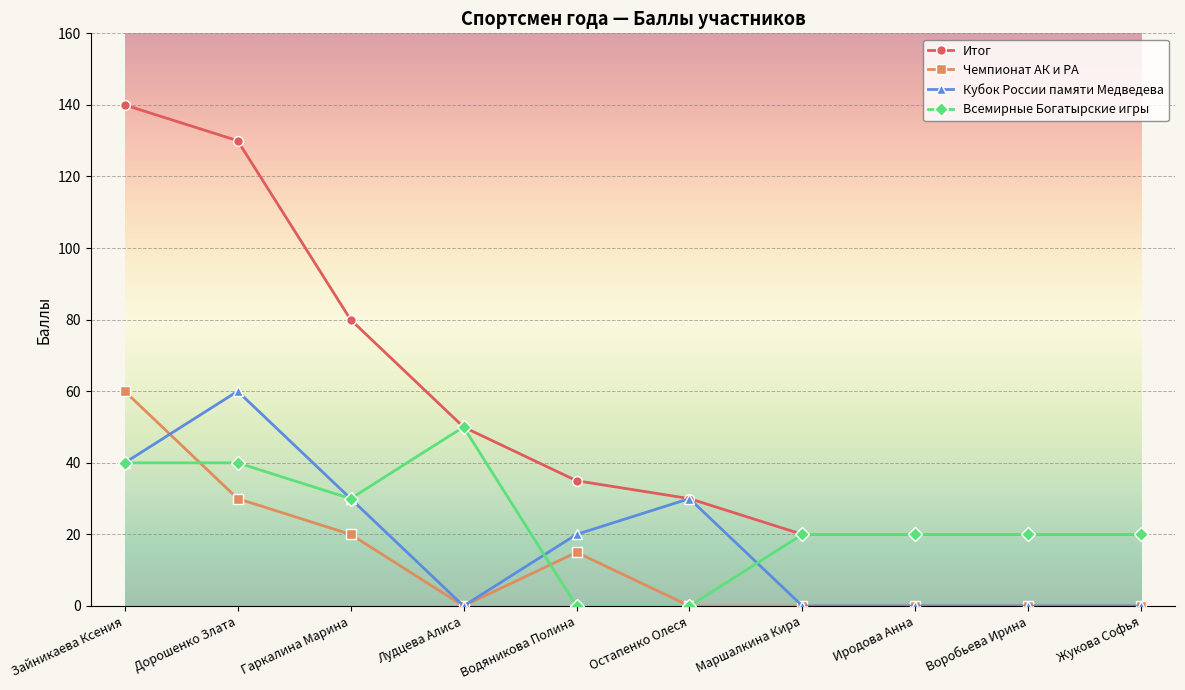

Reading left to right, what are all the values shown in this chart?

Итог: 140	130	80	50	35	30	20	20	20	20
Чемпионат АК и РА: 60	30	20	0	15	0	0	0	0	0
Кубок России памяти Медведева: 40	60	30	0	20	30	0	0	0	0
Всемирные Богатырские игры: 40	40	30	50	0	0	20	20	20	20